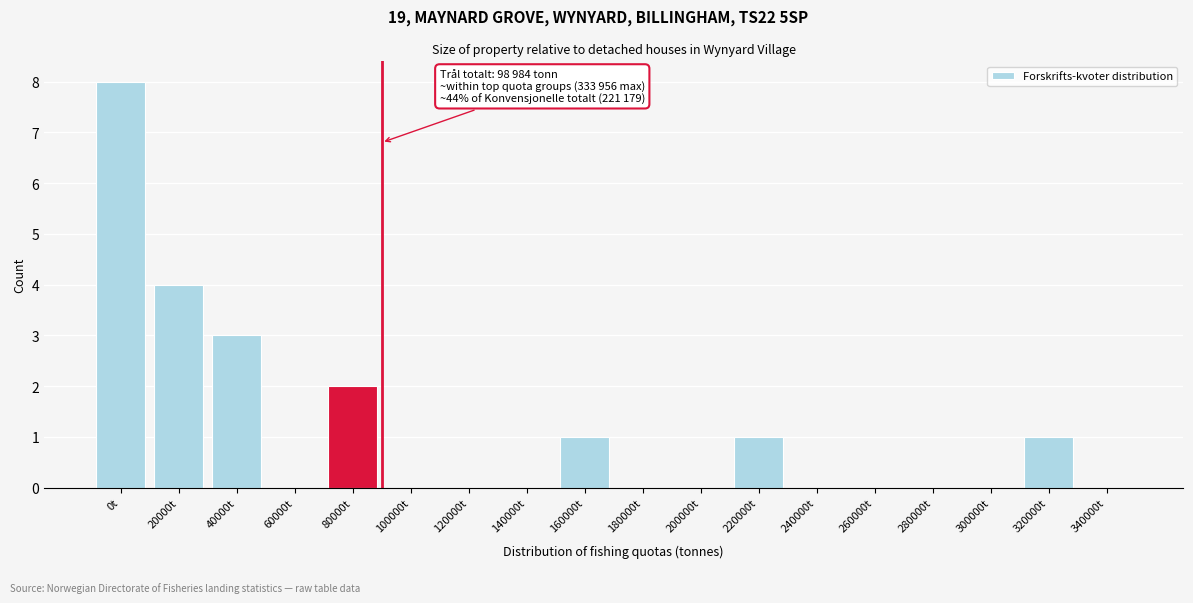

Reading left to right, list all the values displayed in this chart.

0t=8	20000t=4	40000t=3	60000t=0	80000t=2	100000t=0	120000t=0	140000t=0	160000t=1	180000t=0	200000t=0	220000t=1	240000t=0	260000t=0	280000t=0	300000t=0	320000t=1	340000t=0